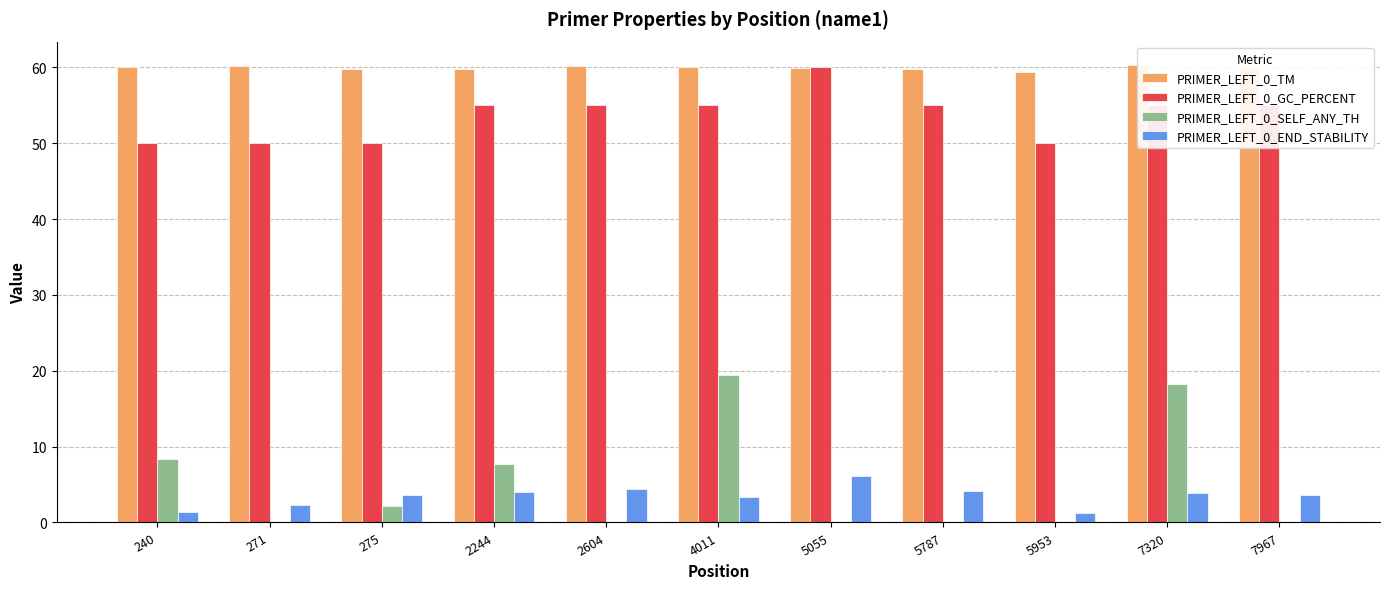

What is the difference between the PRIMER_LEFT_0_SELF_ANY_TH values at 5055 and 240?

8.4